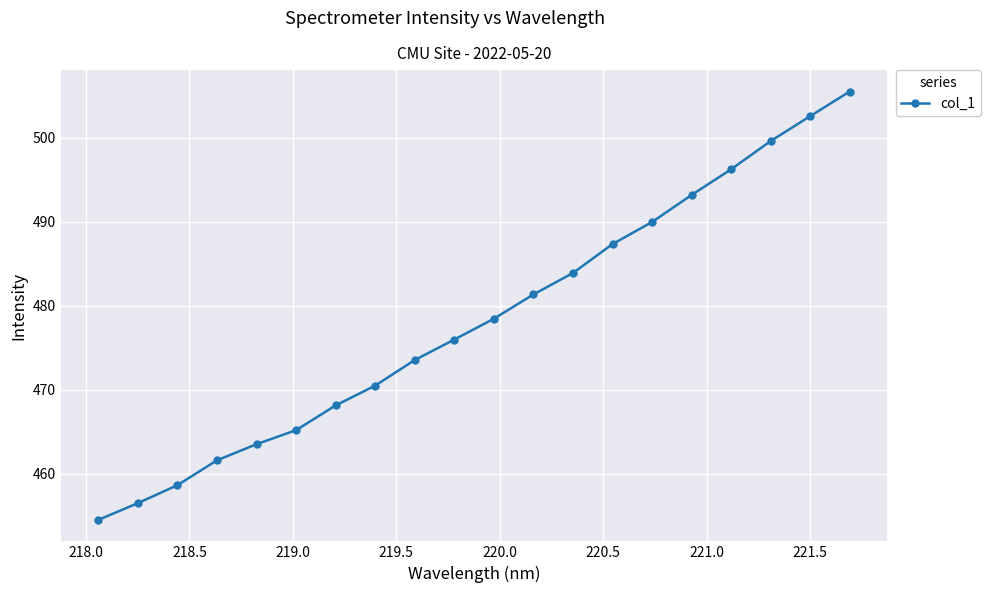

What is the value of the 7th point from the left?

468.1